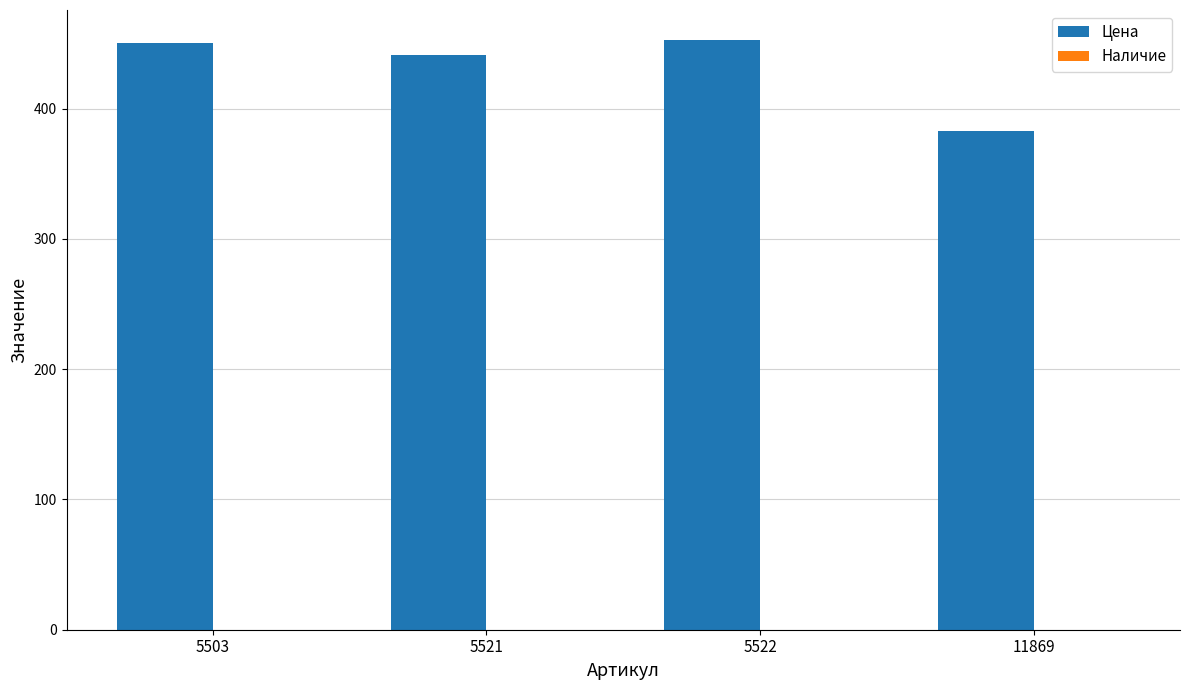

Which has a higher value, 11869 or 5521?

5521